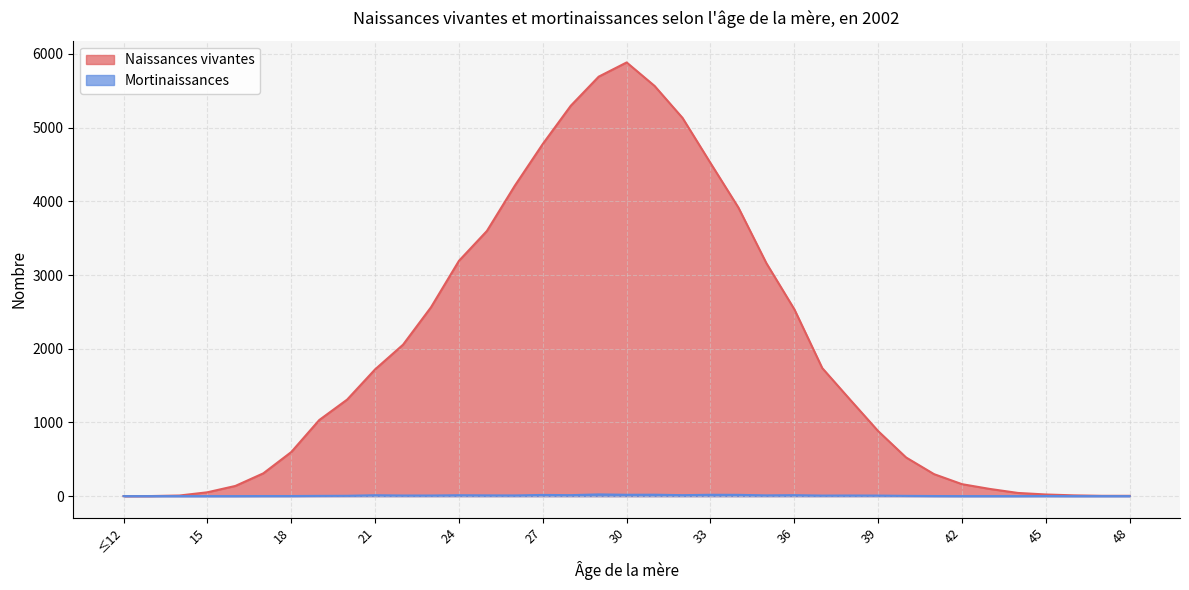

What is the difference between the highest and lowest values at 22?

2047